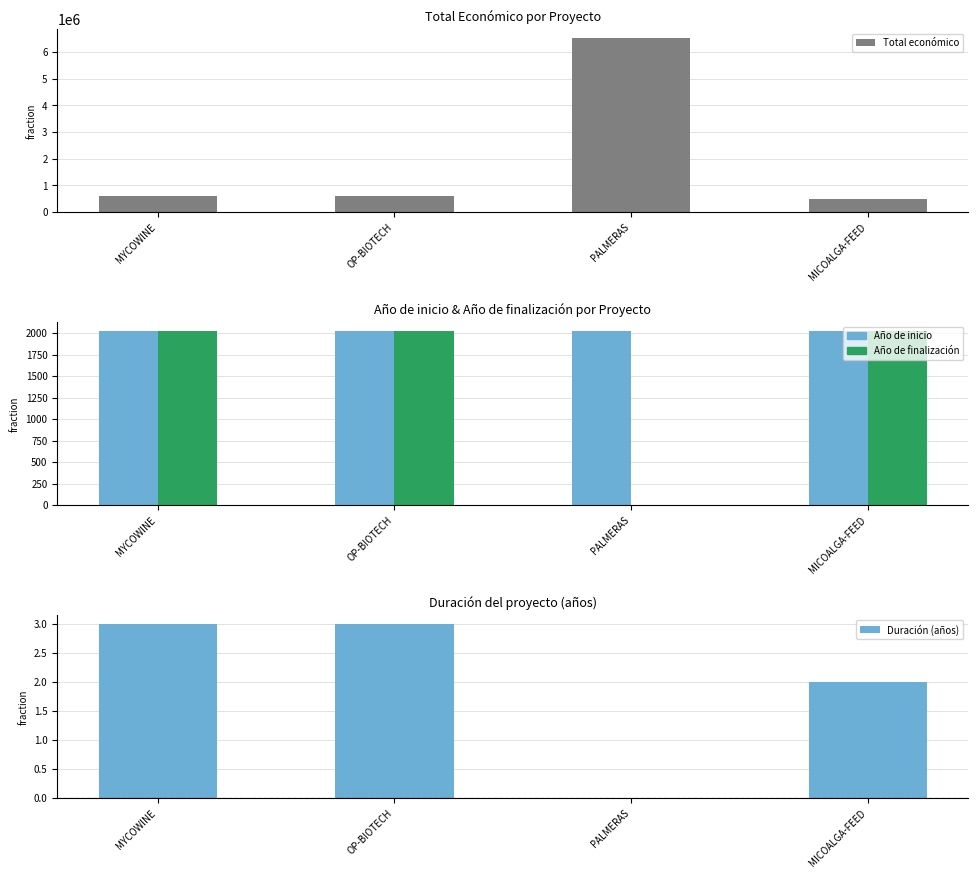

At how many categories does at least one series exceed 3369957?

1